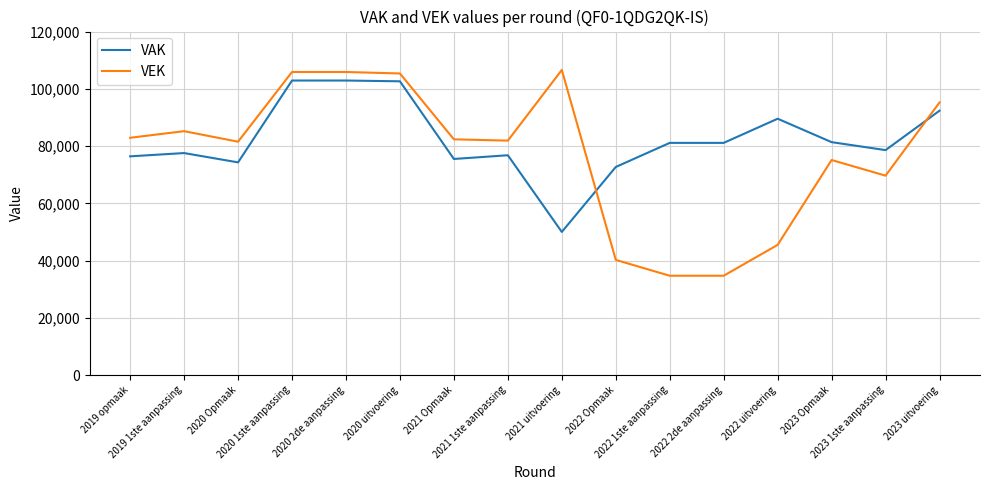

Where do VEK and VAK first cross each other?

2021 uitvoering and 2022 Opmaak